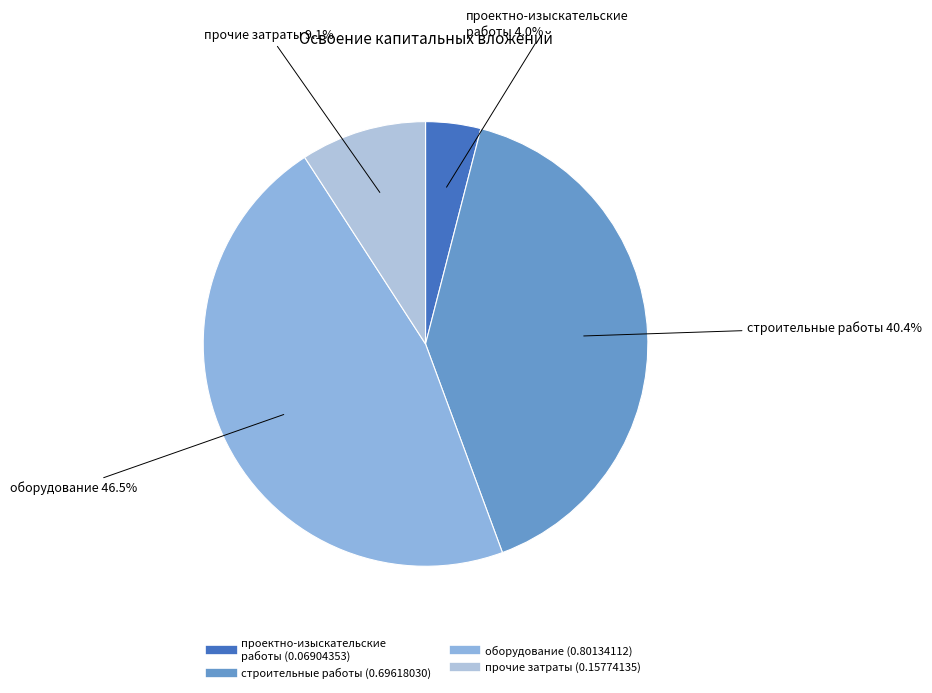

Does проектно-изыскательские работы represent more than half of the total?

No